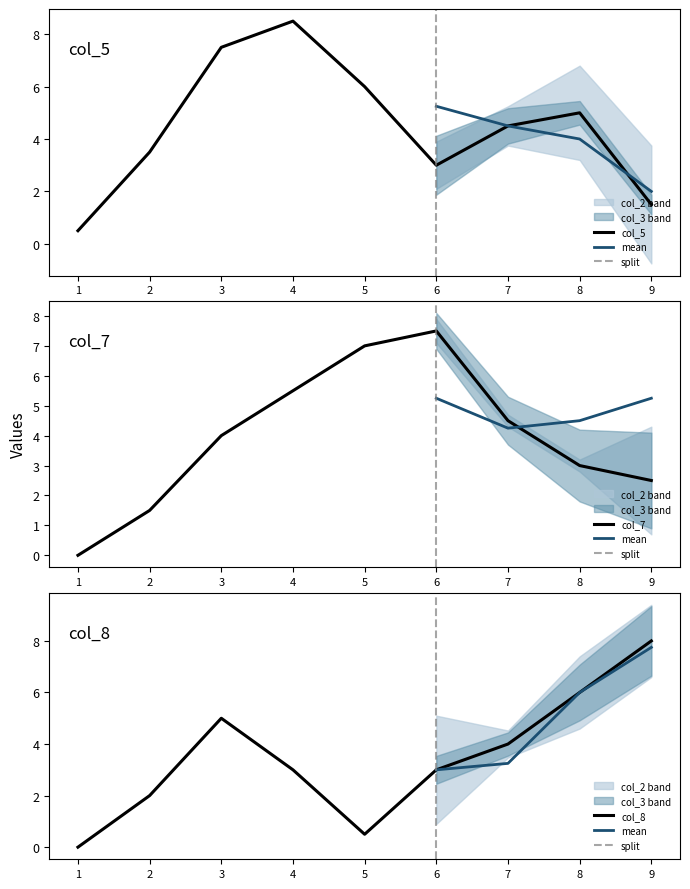

List the labels in order of col_5 value, smallest first.

1, 9, 6, 2, 7, 8, 5, 3, 4